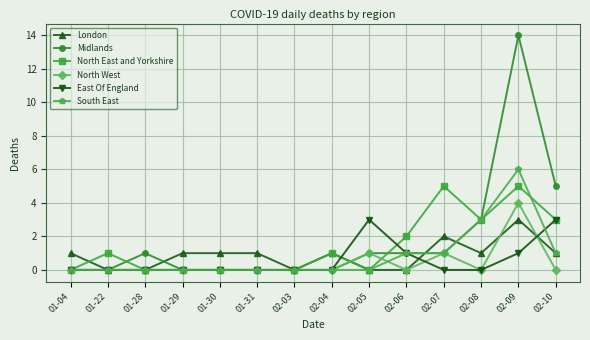

How many series are shown in this chart?

6